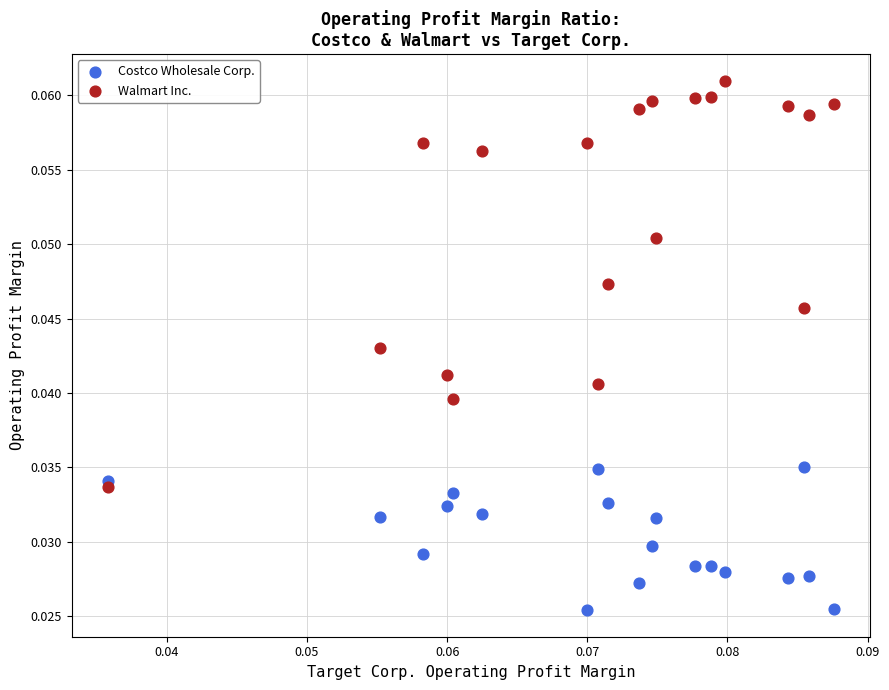

Which series contains the lowest Y value?

Costco Wholesale Corp.